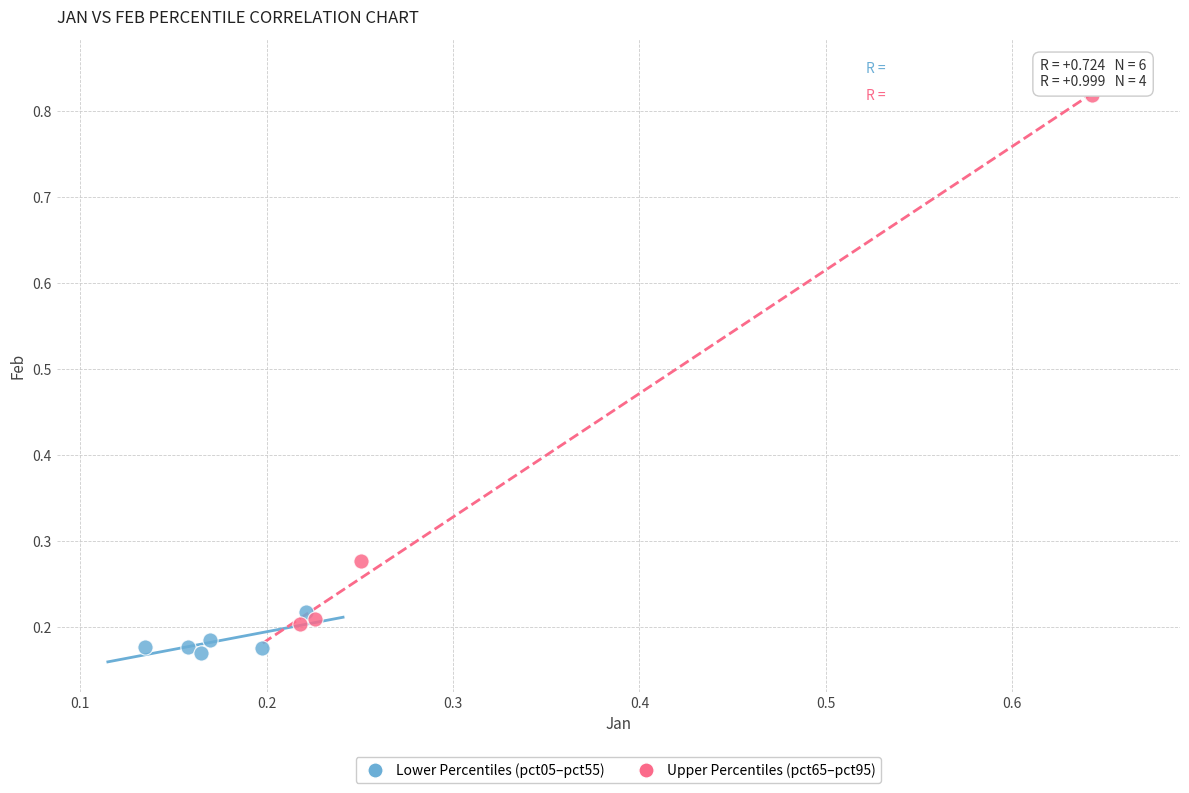

What are all the series names shown in the legend?

Lower Percentiles (pct05–pct55), Upper Percentiles (pct65–pct95)